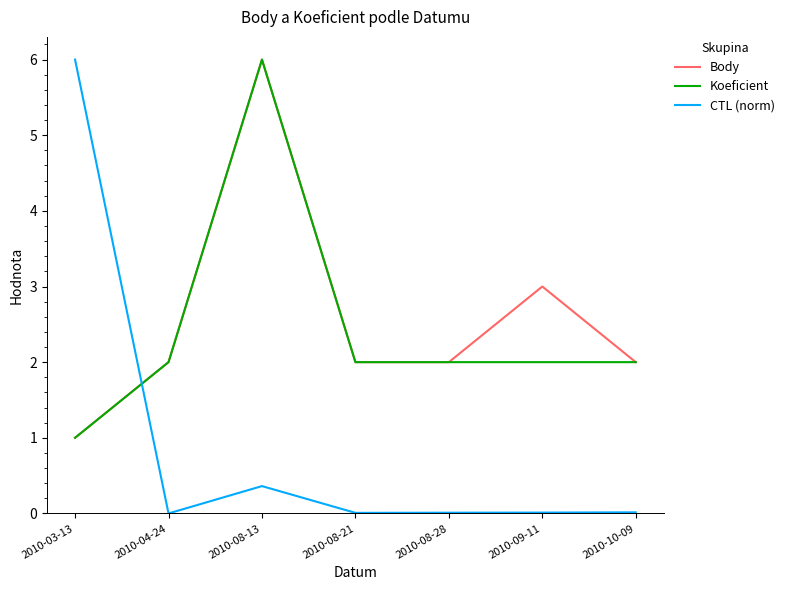

At 2010-09-11, list the series in order from largest to smallest.

Body, Koeficient, CTL (norm)